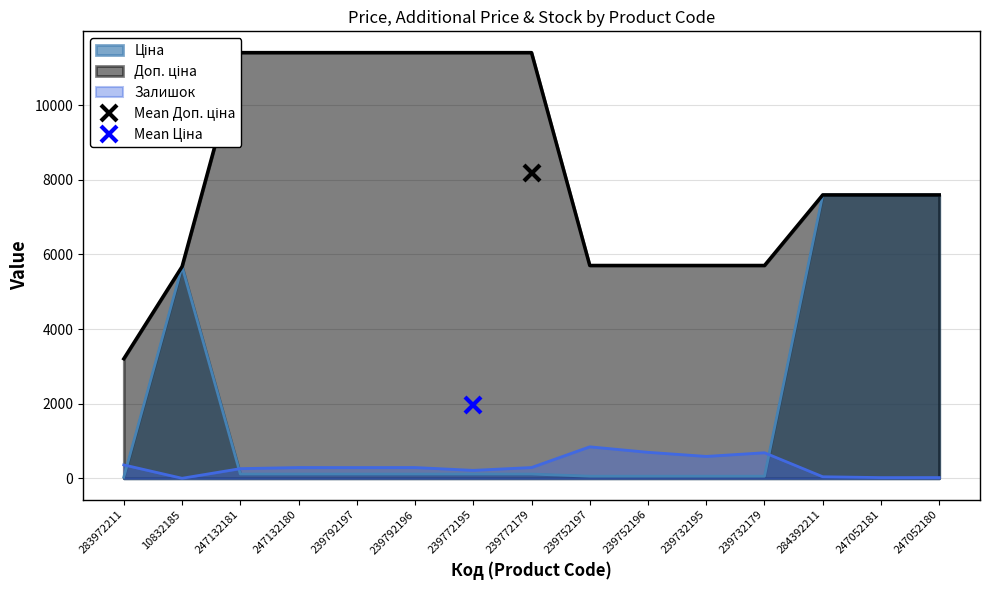

How many data points in Ціна are above 114?

10